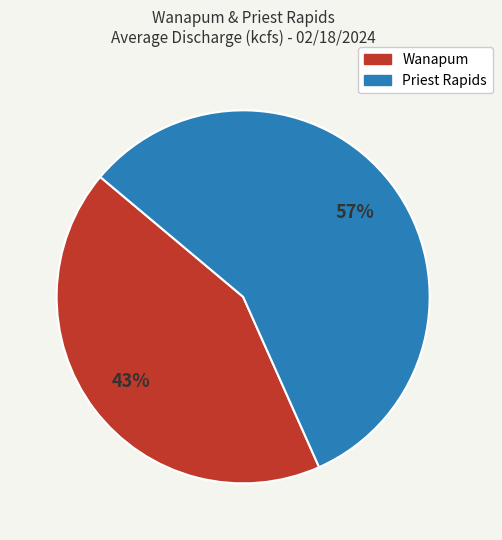

True or false: Priest Rapids accounts for 57% of the total.

True